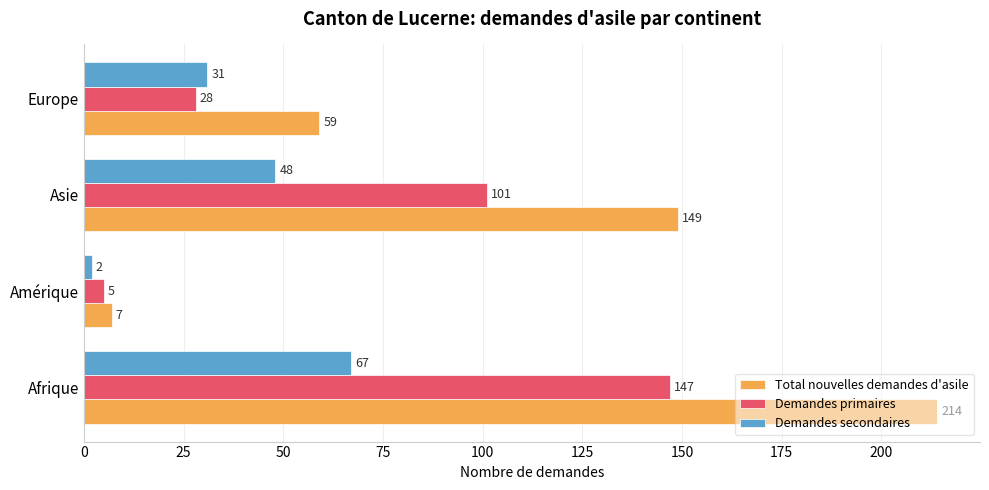

Rank the series at Asie from highest to lowest value.

Total nouvelles demandes d'asile, Demandes primaires, Demandes secondaires